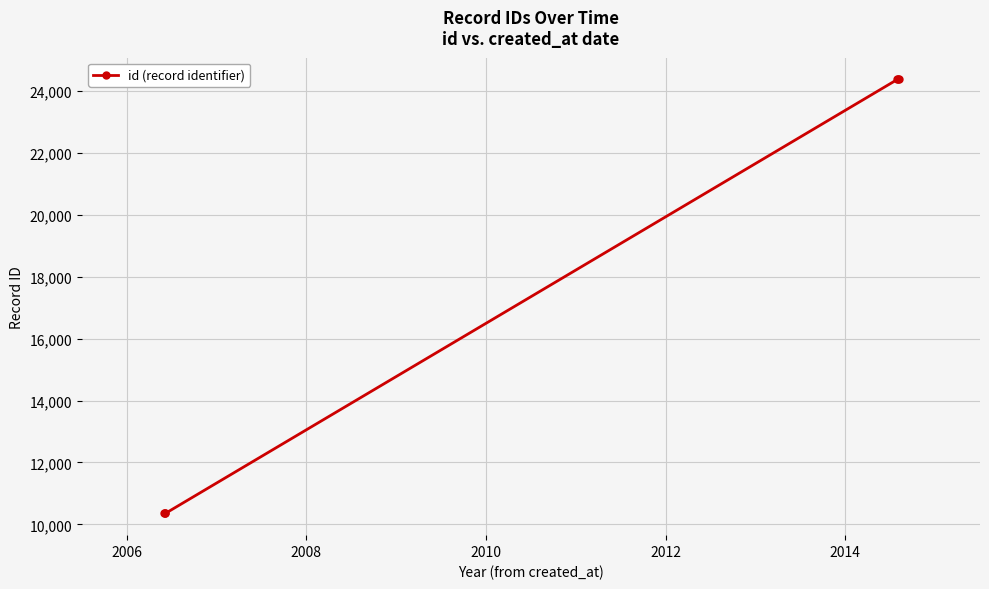

Does the chart have visible grid lines?

Yes